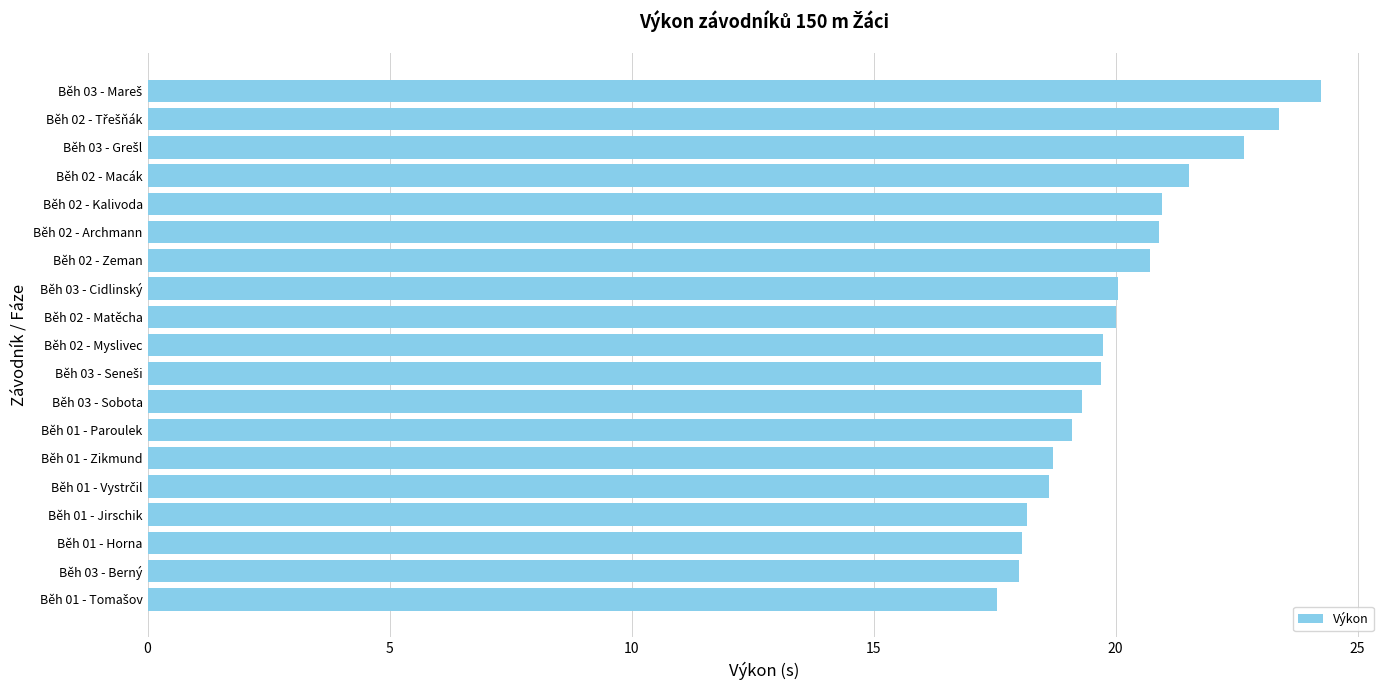

Does the chart contain any negative values?

No